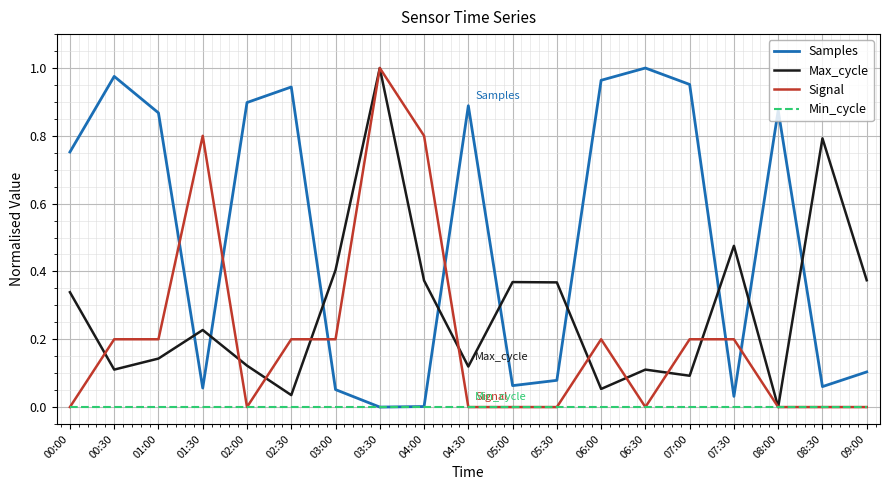

Which series changed the most between 06:30 and 08:00?

Samples